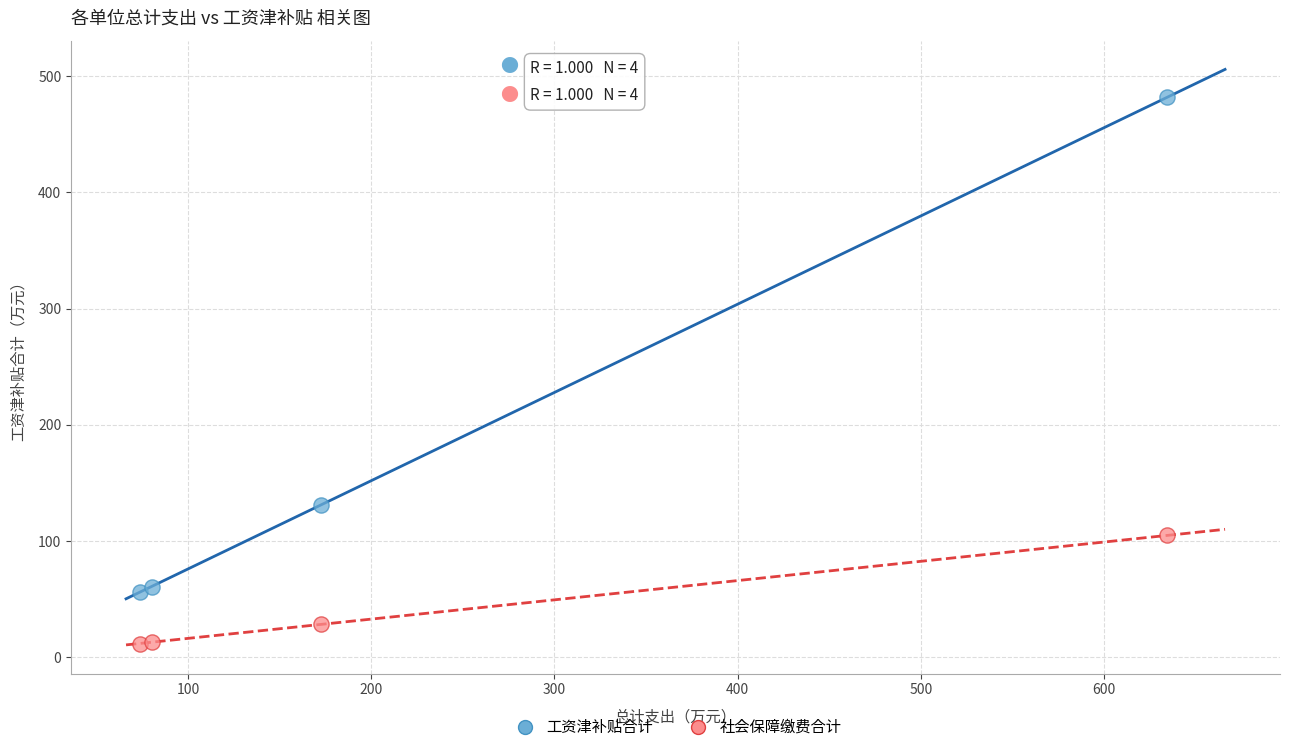

Which series contains the lowest Y value?

社会保障缴费合计